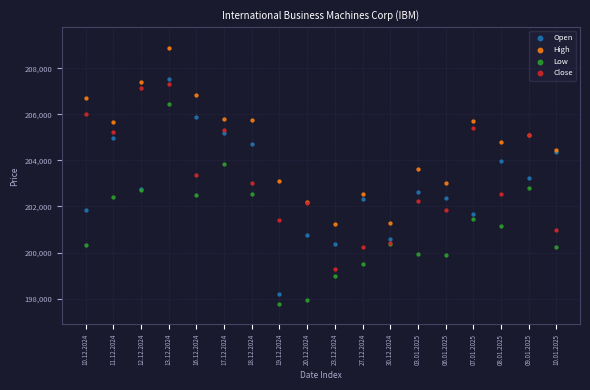

Which series contains the highest Y value?

High